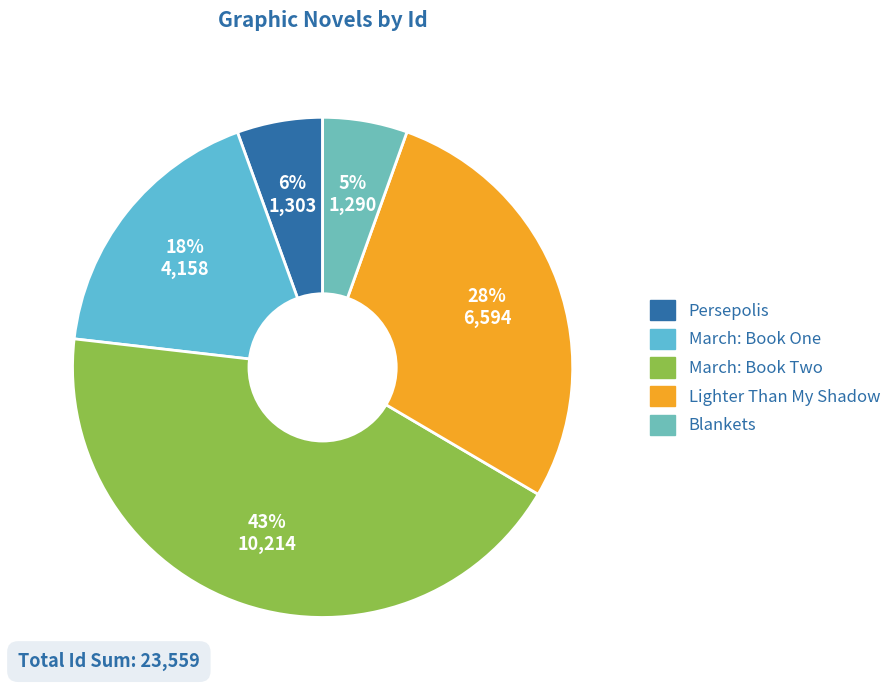

How many slices are in this pie chart?

5